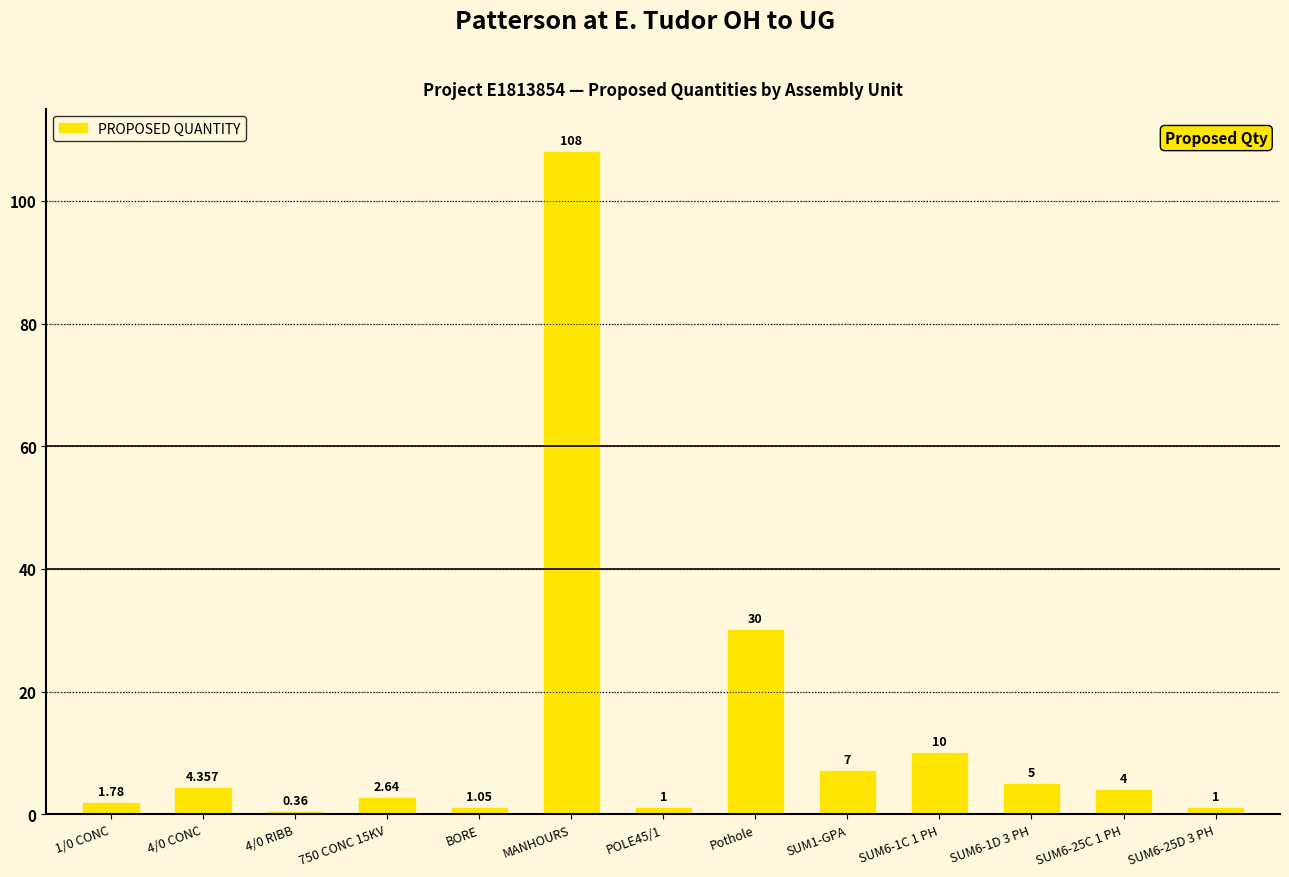

At which category does the chart reach its minimum across all series?

4/0 RIBB